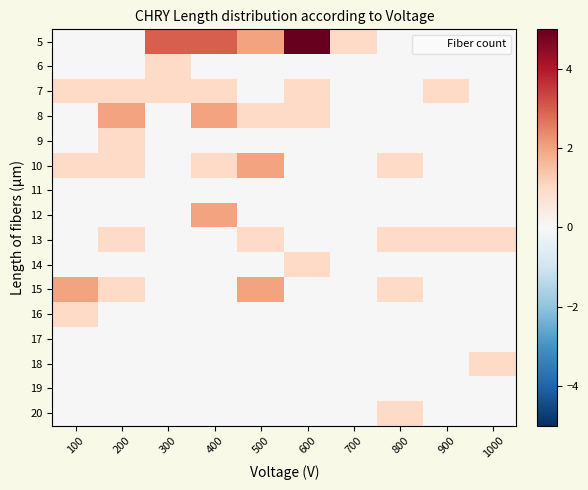

Rank the series by their maximum value, from highest to lowest.

5, 8, 10, 12, 15, 6, 7, 9, 13, 14, 16, 18, 20, 11, 17, 19